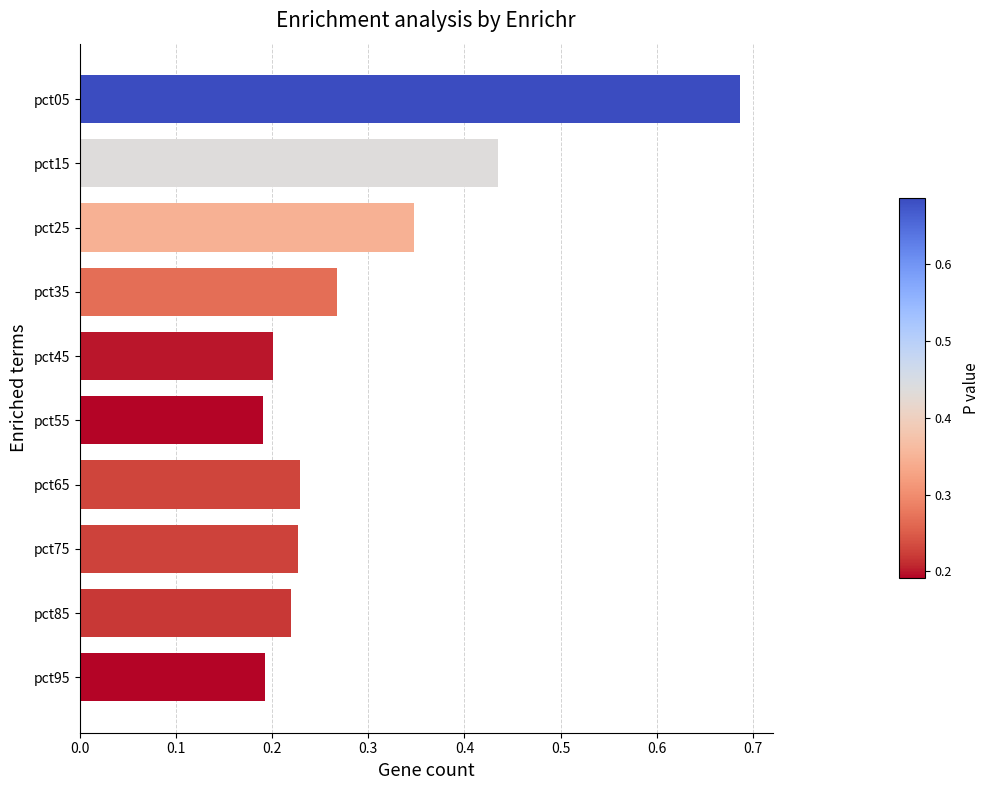

Which has a higher value, pct65 or pct05?

pct05